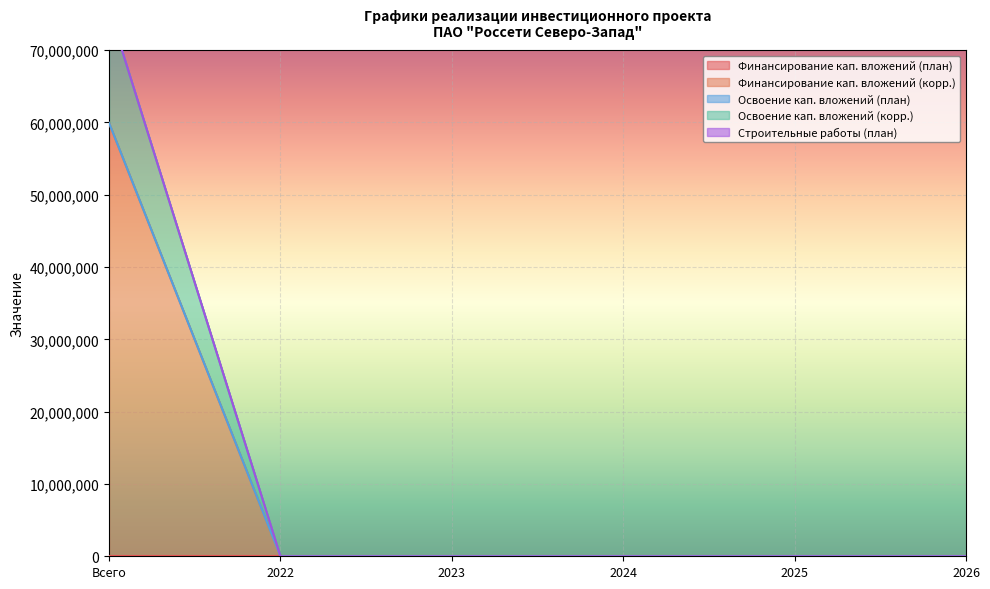

What is the label of the 2nd point from the left?

2022